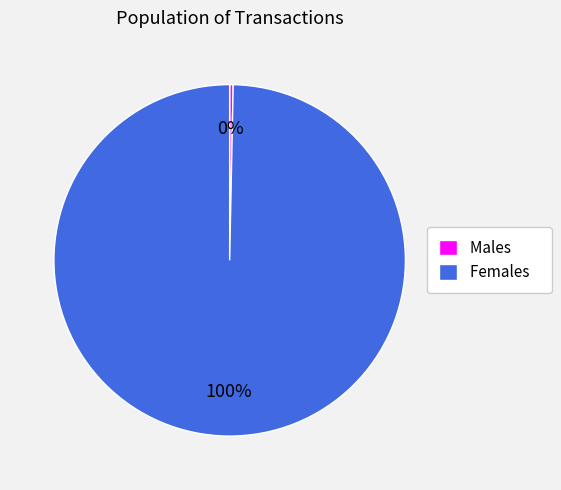

Which slice is the largest?

Females